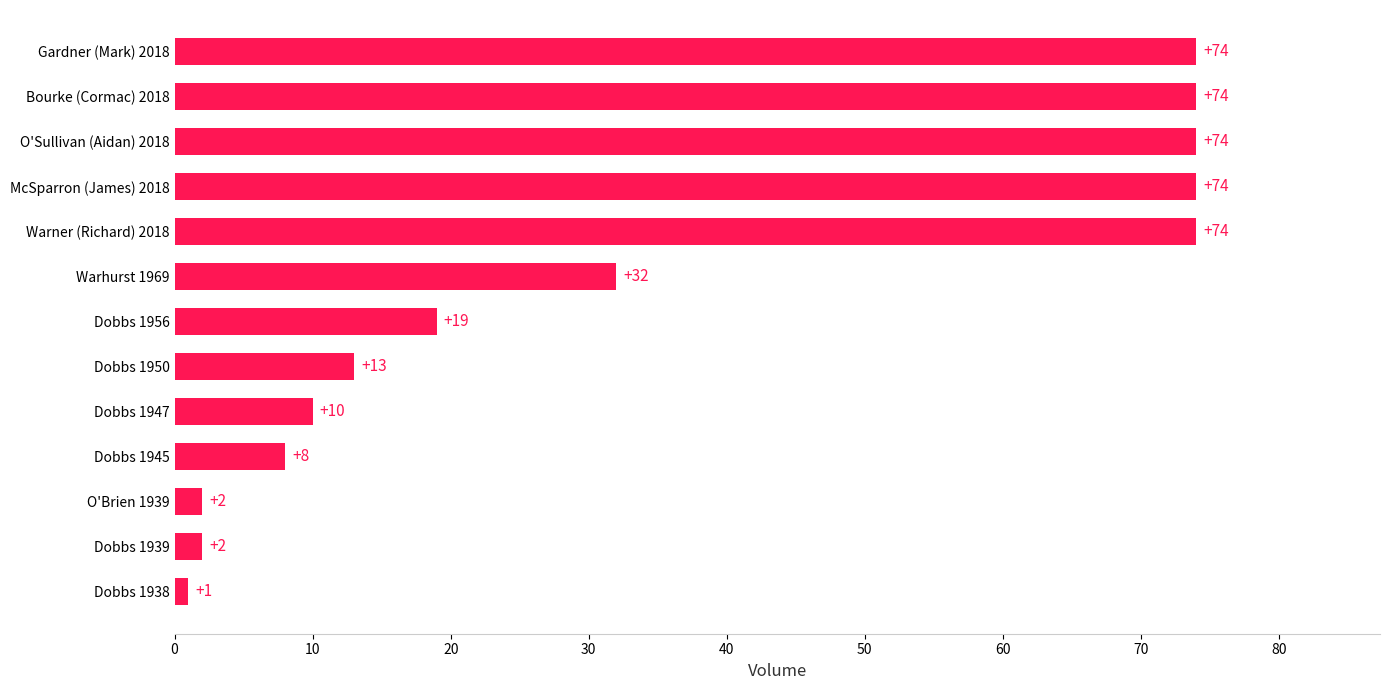

Reading top to bottom, list all the values displayed in this chart.

Gardner (Mark) 2018=74	Bourke (Cormac) 2018=74	O'Sullivan (Aidan) 2018=74	McSparron (James) 2018=74	Warner (Richard) 2018=74	Warhurst 1969=32	Dobbs 1956=19	Dobbs 1950=13	Dobbs 1947=10	Dobbs 1945=8	O'Brien 1939=2	Dobbs 1939=2	Dobbs 1938=1